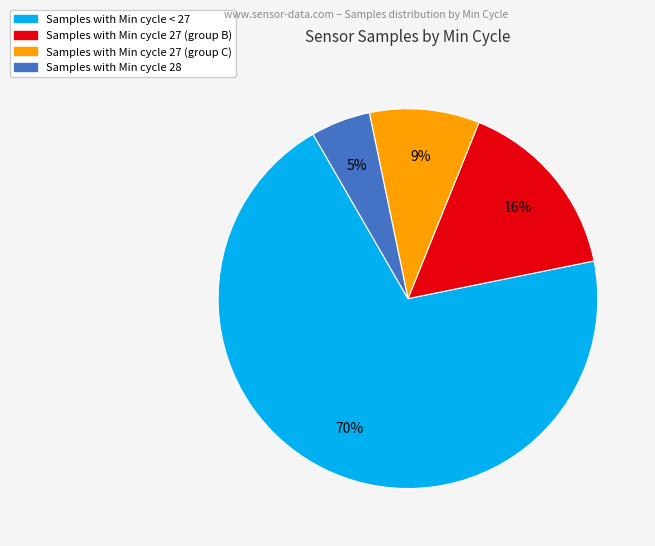

Does any single category account for the majority?

Yes